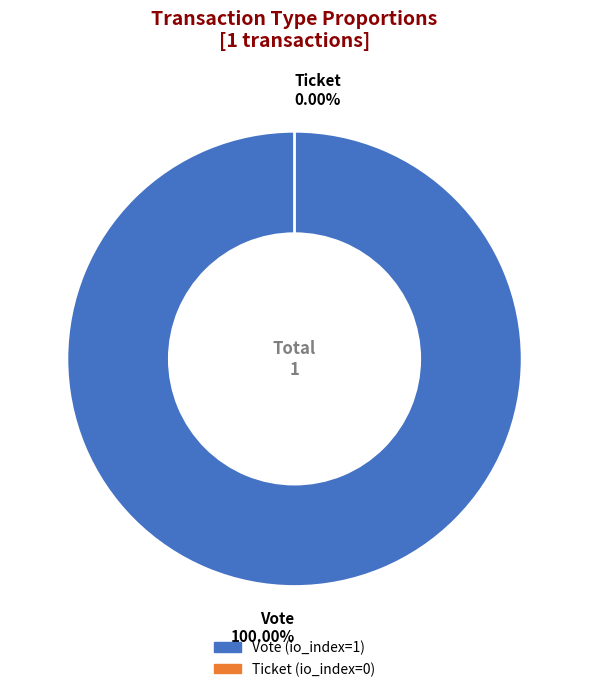

Between Ticket and Vote, which is larger?

Vote